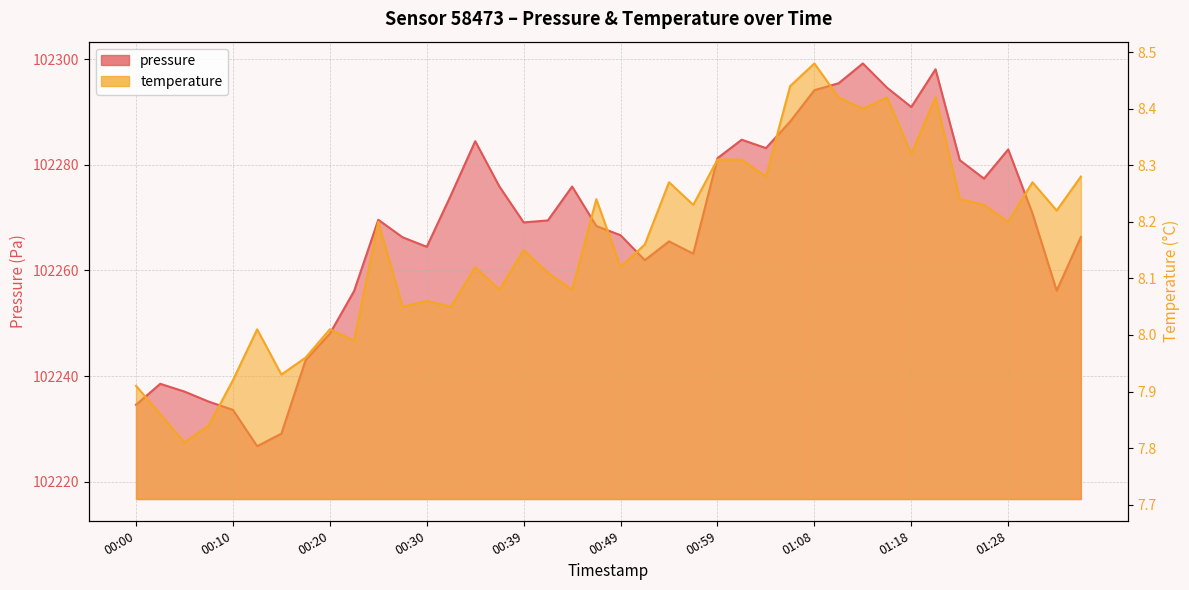

Which category has the highest value across all series?

01:13